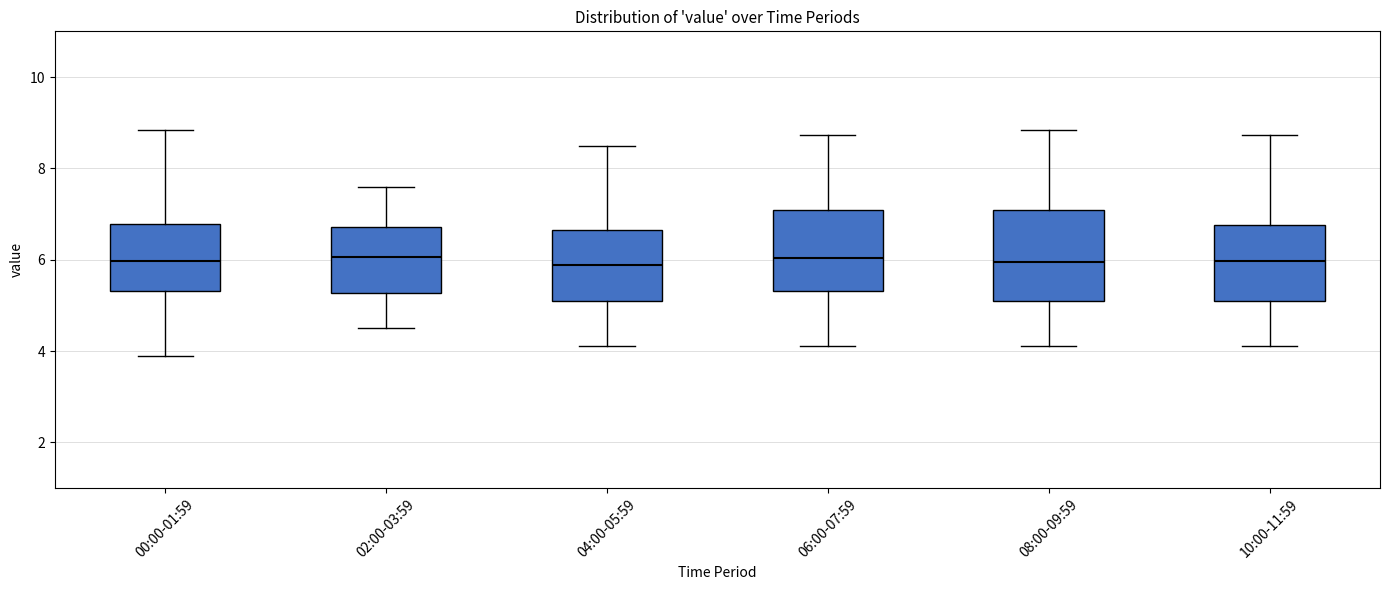

Where does the median line of the box for 02:00-03:59 sit on the y-axis? The values are not printed on the chart, so give them approximately, as read against the axis.

6.0